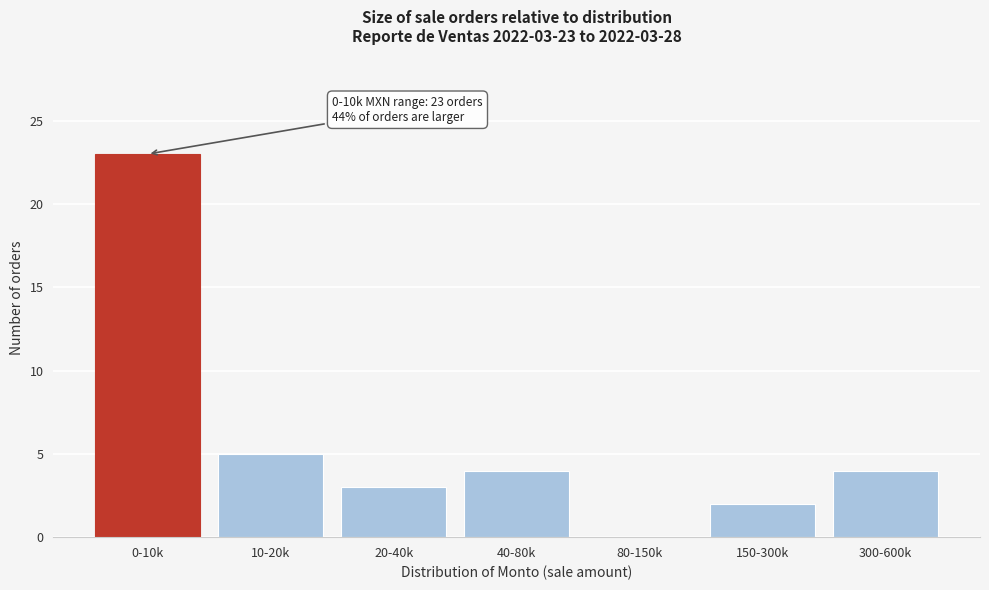

Reading right to left, extract all data points from this chart.

300-600k=4	150-300k=2	80-150k=0	40-80k=4	20-40k=3	10-20k=5	0-10k=23